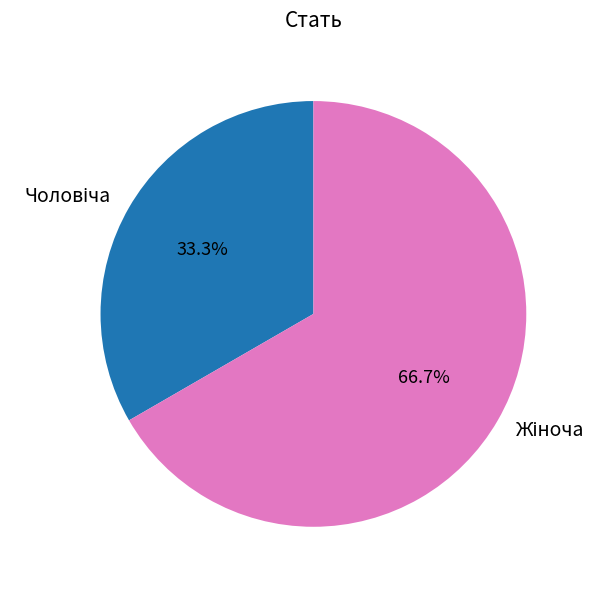

Is there a majority slice in this chart?

Yes